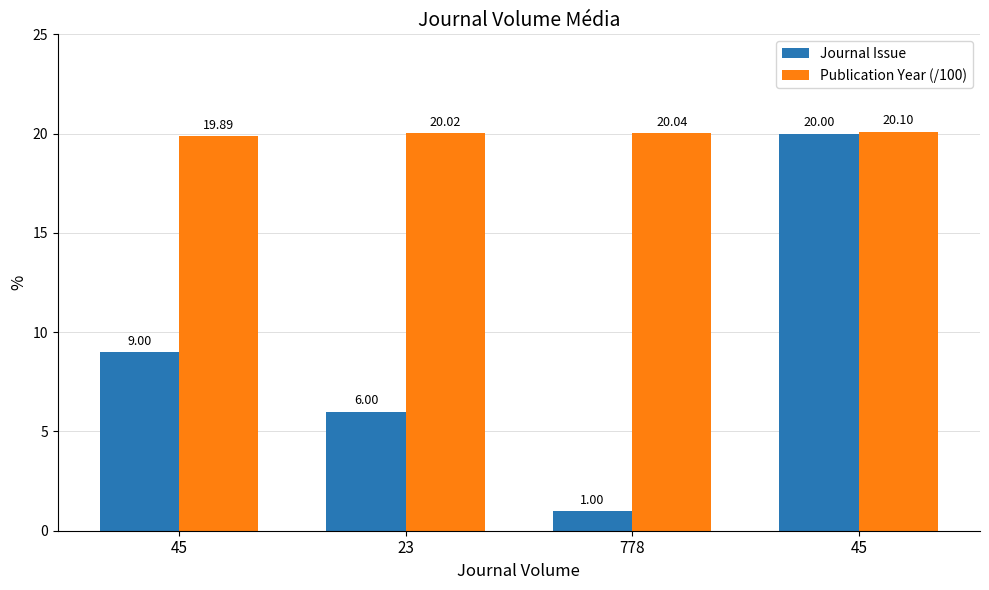

The value of Journal Issue at 23 is 8.1. True or false?

False